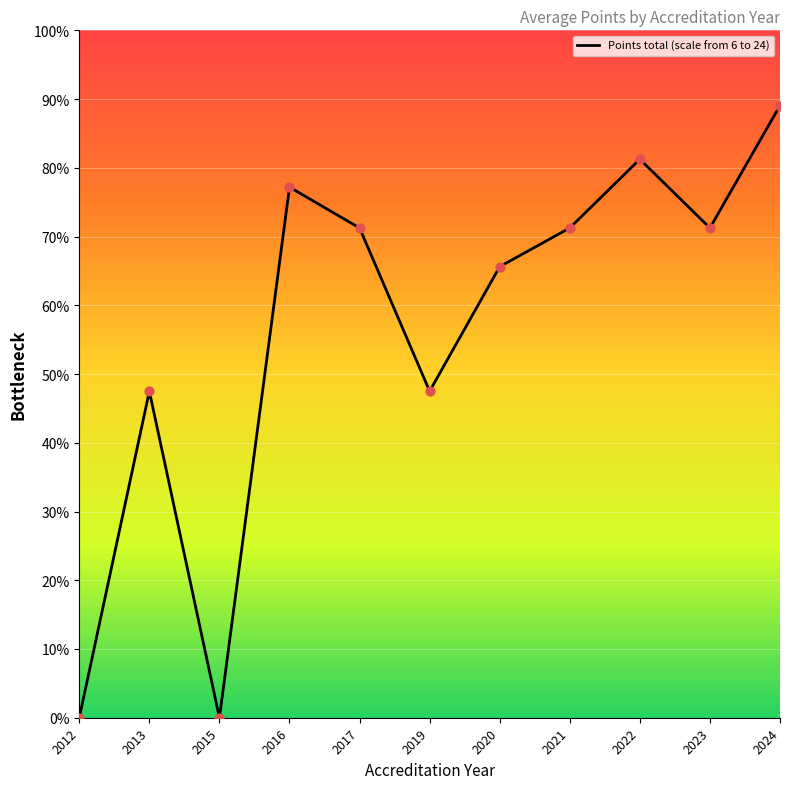

What is the change in value from 2015 to 2024?

+89.1